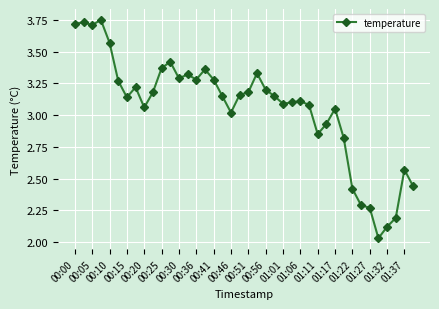

True or false: the data has more than 0 interior local peaks.

True